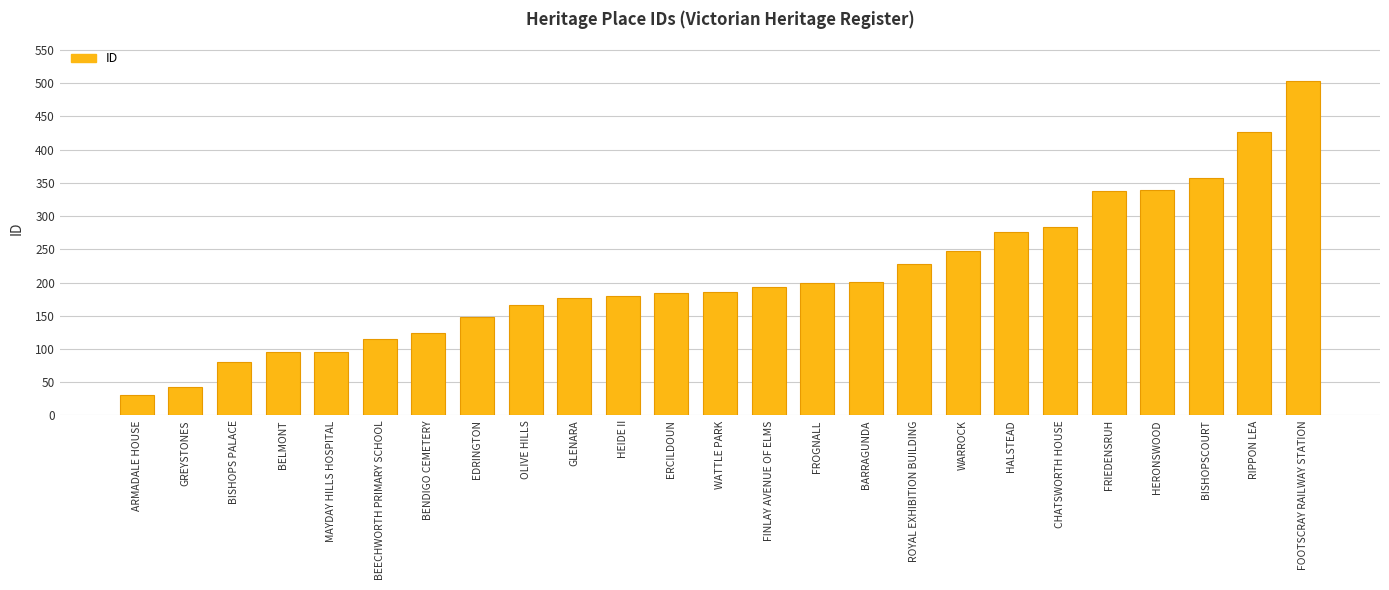

Are the bars horizontal?

No